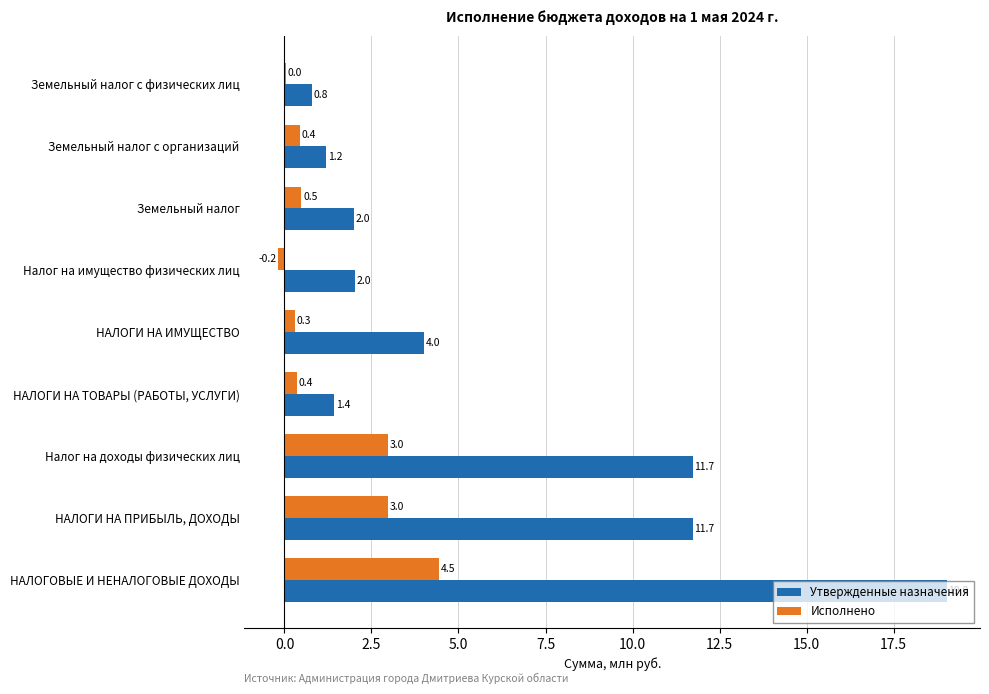

What is the sum of all Утвержденные назначения values?

53.9